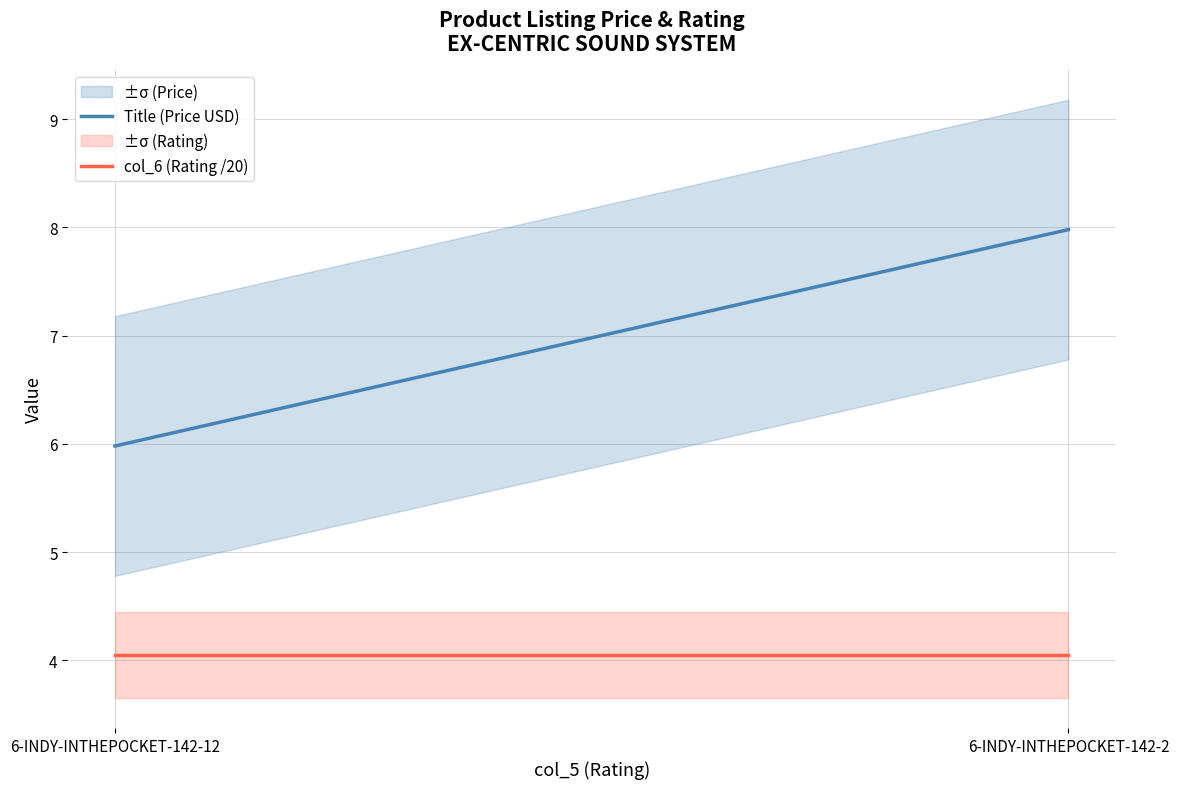

Which category has the highest value in the col_6 (Rating /20) series?

6-INDY-INTHEPOCKET-142-12